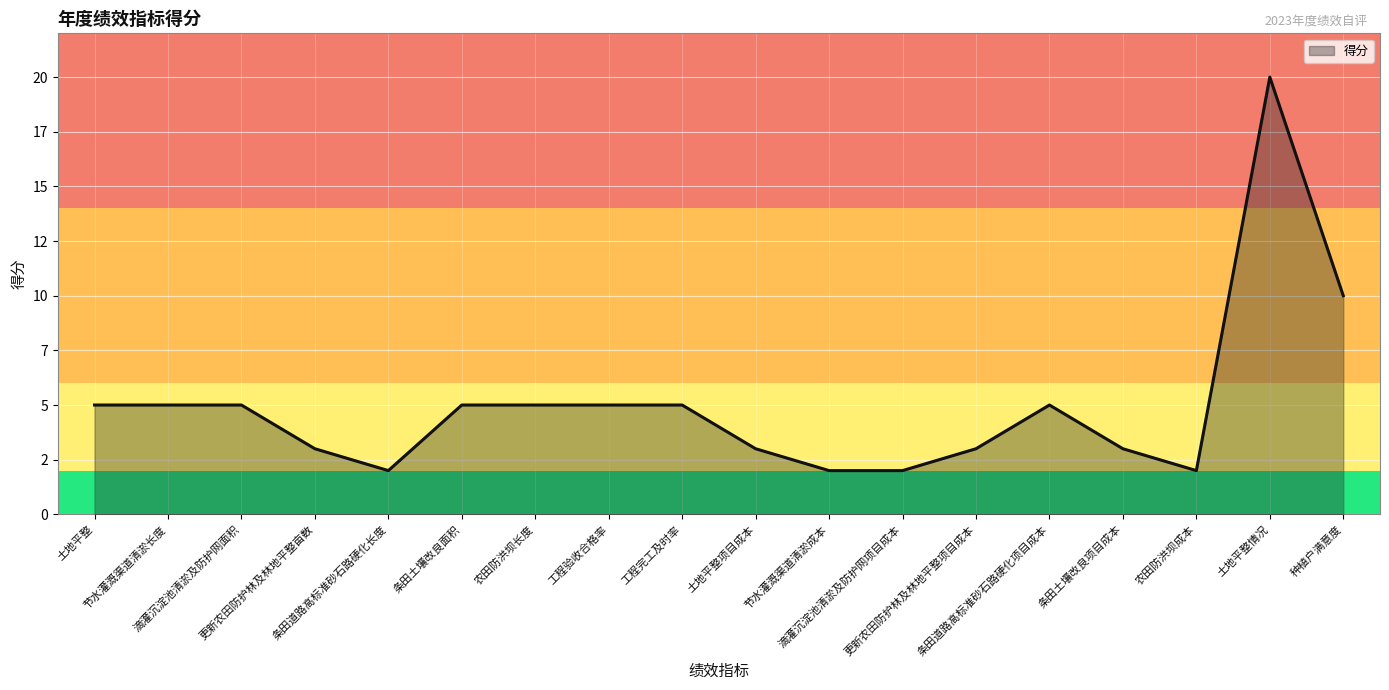

What is the value of the 13th point from the left?

3